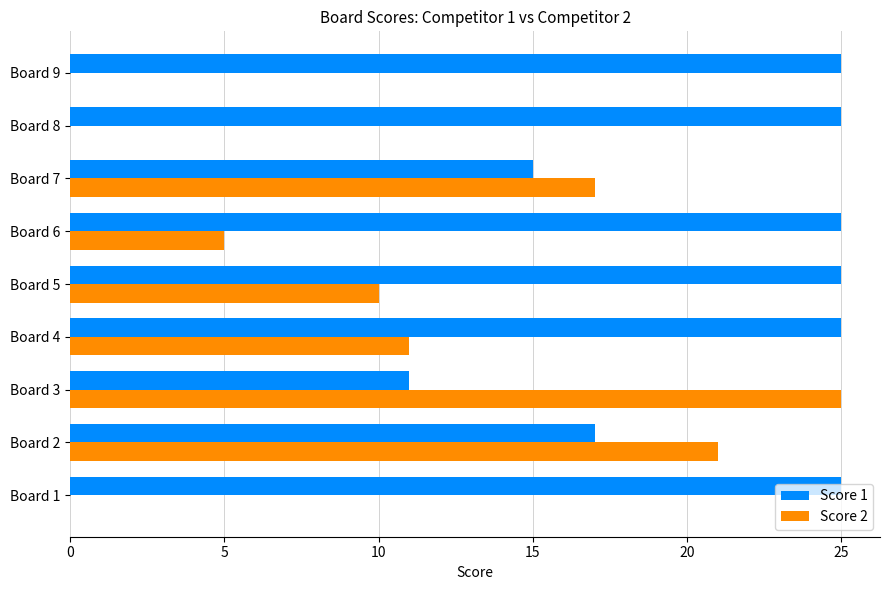

Which series changed the most between Board 6 and Board 8?

Score 2